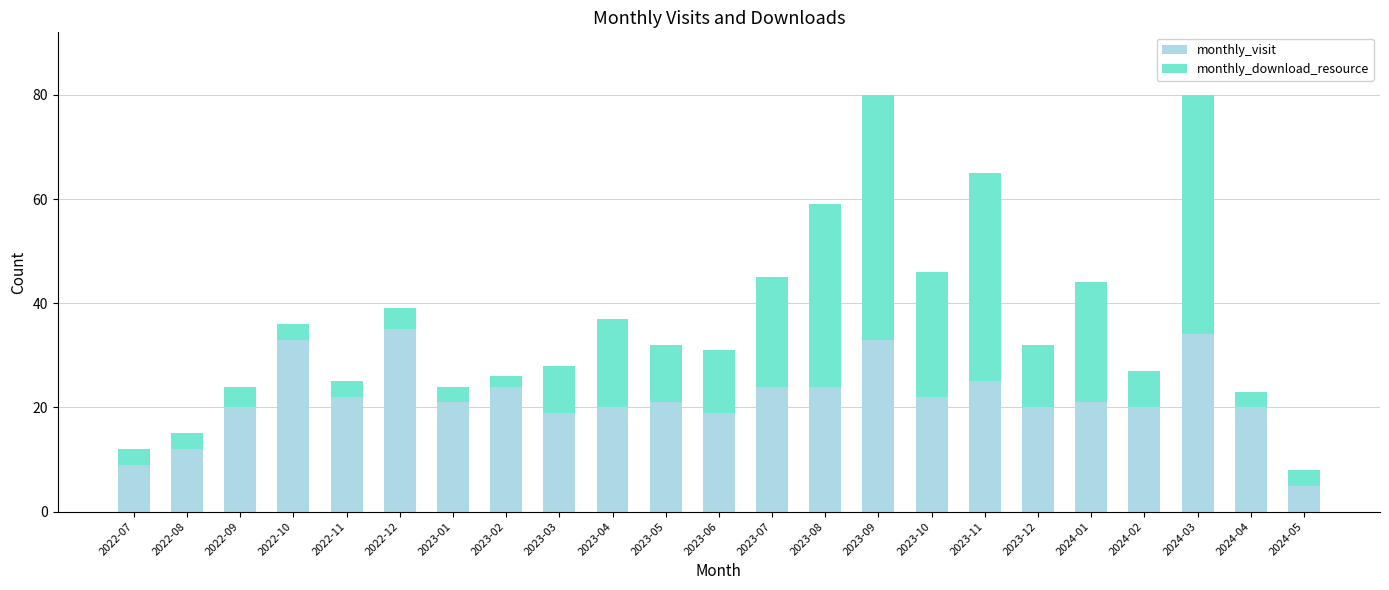

What is the average value of the monthly_visit series?

22